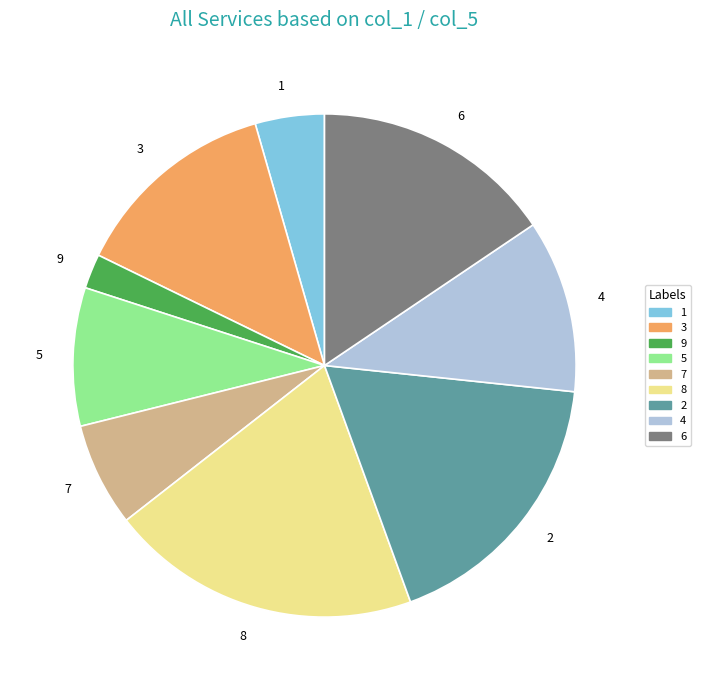

The 5 slice represents 18% of the pie. True or false?

False